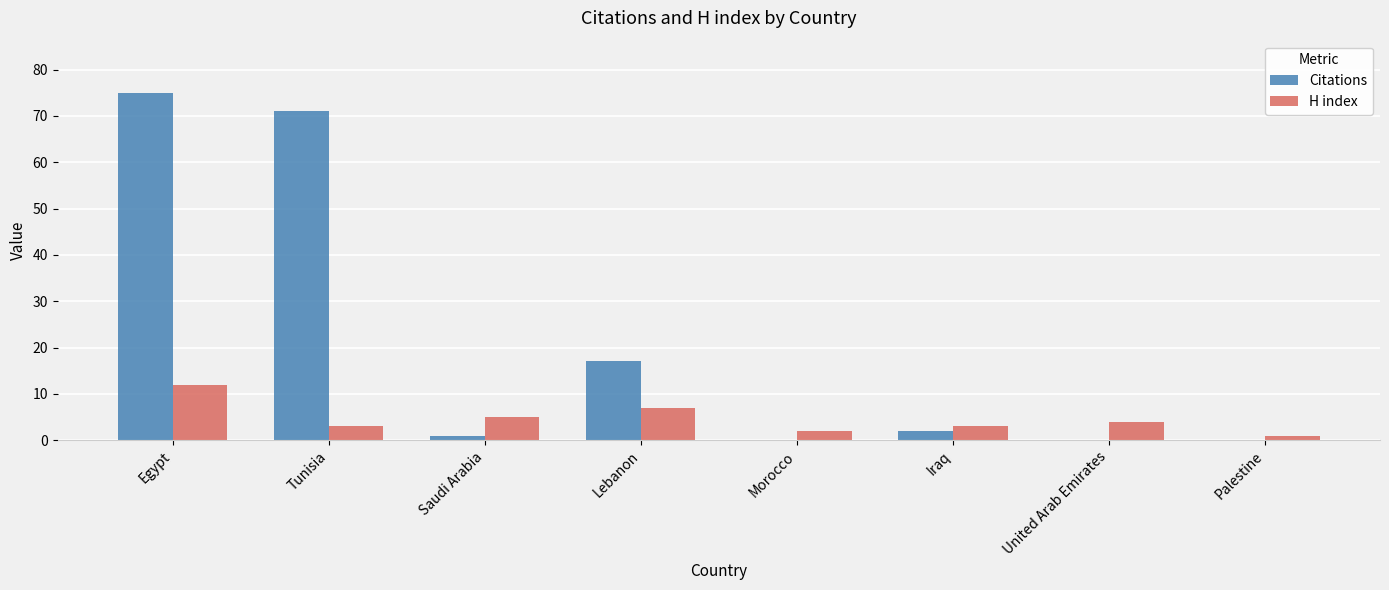

How many groups of bars are there?

8